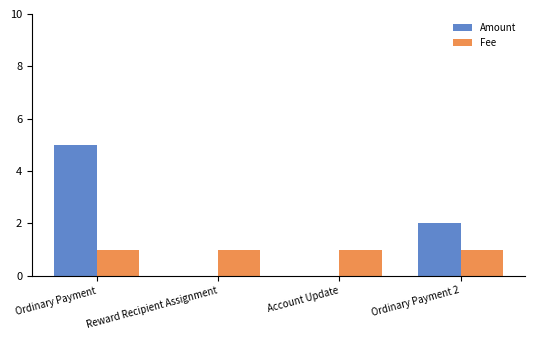

What is the maximum value shown in the chart?

5